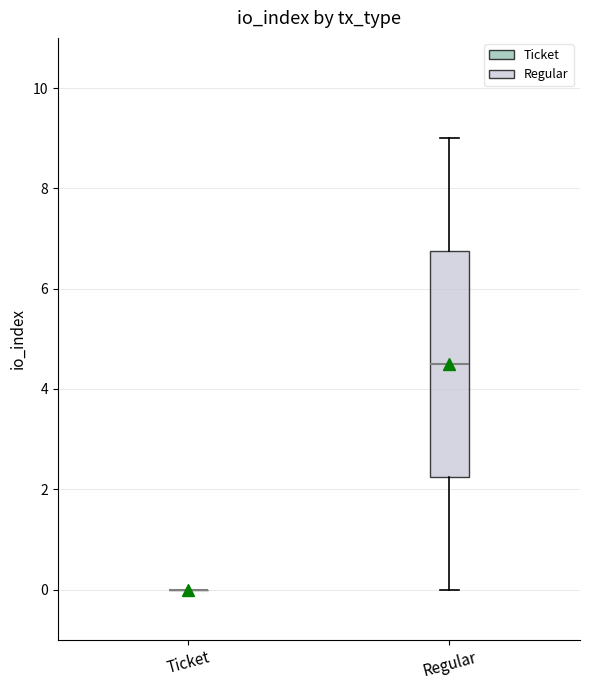

Reading left to right, read every box against the y-axis: the position of its median line, the range the box covers, and the ends of its whiskers. The values are not printed on the chart, so give them approximately, as read against the axis.

Ticket: box collapsed to a line at 0.0, whiskers 0.0 to 0.0
Regular: median 4.6, box 2.2 to 6.8, whiskers 0.0 to 9.0